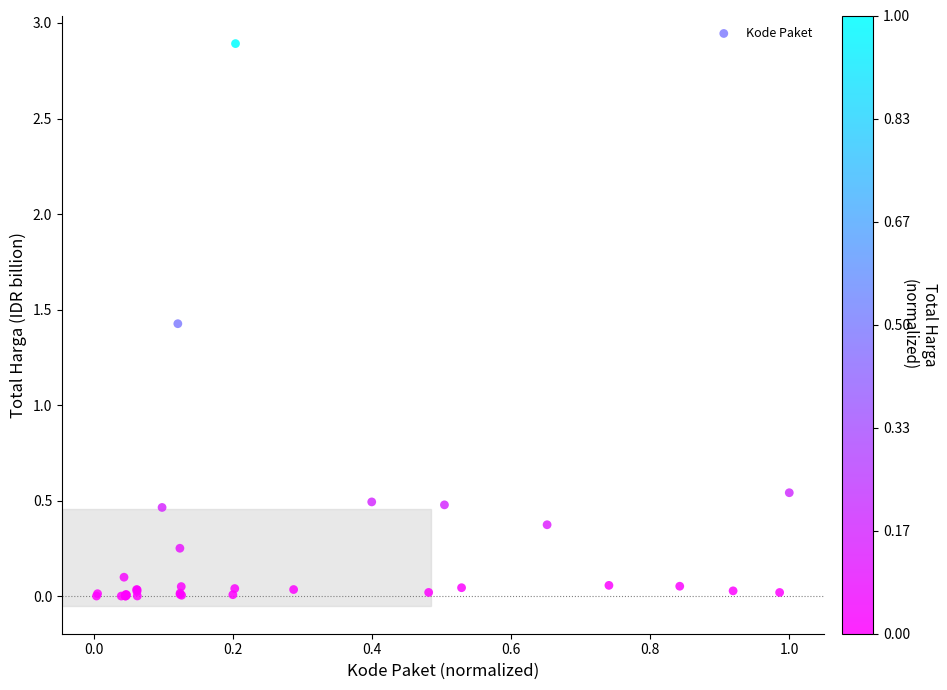

What Y value in the scatter plot is closest to 1?

1.4